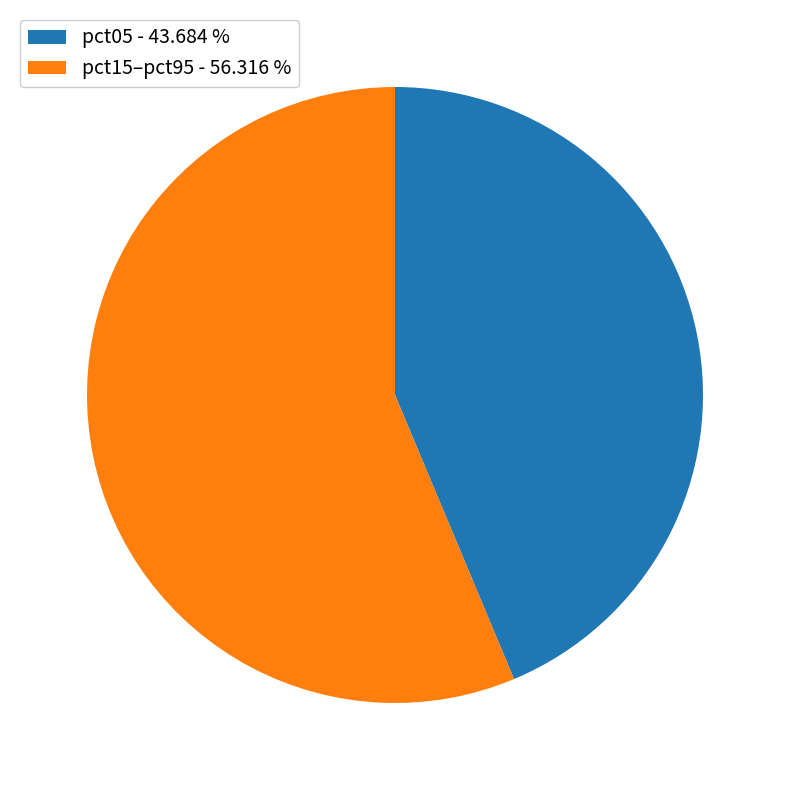

Rank the categories by value from lowest to highest.

pct05 - 43.684 %, pct15–pct95 - 56.316 %